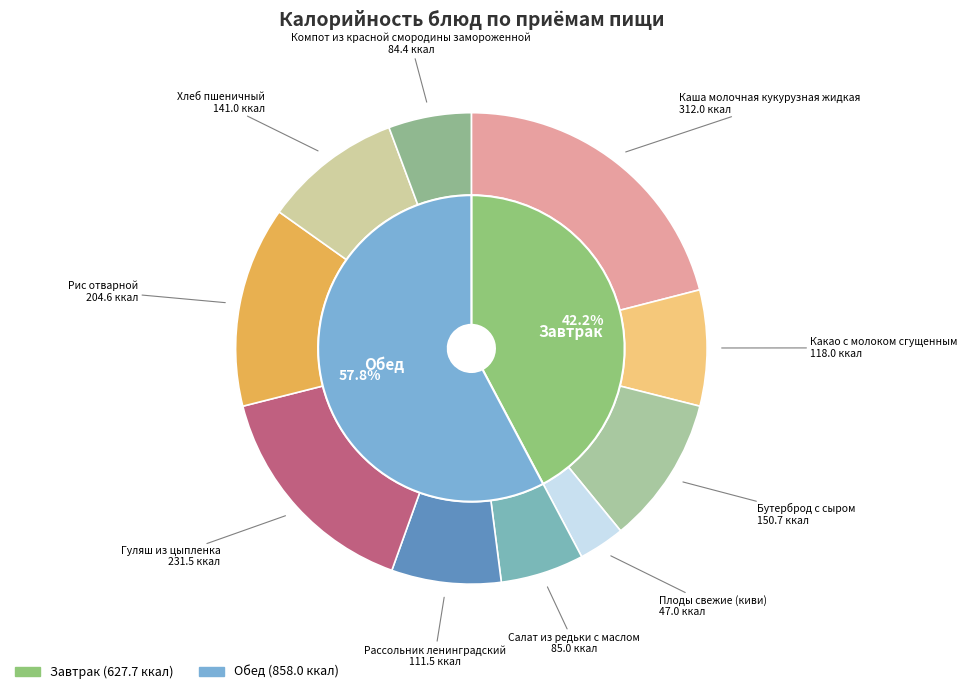

To the nearest percent, what is the combined percentage of Компот из красной смородины замороженной and Хлеб пшеничный?

15%